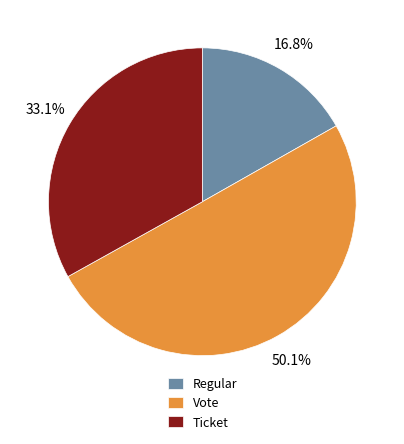

To the nearest percent, what portion does Ticket represent?

33%